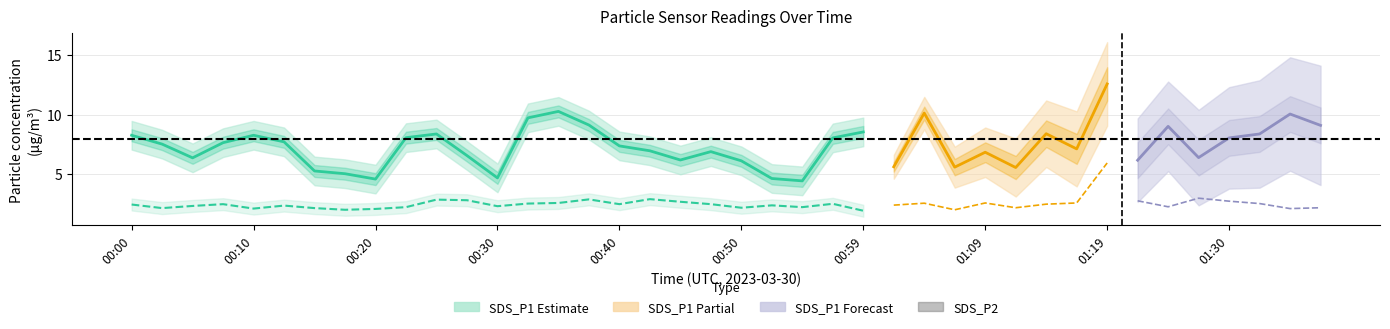

How many values in the SDS_P1 series exceed 7?

22